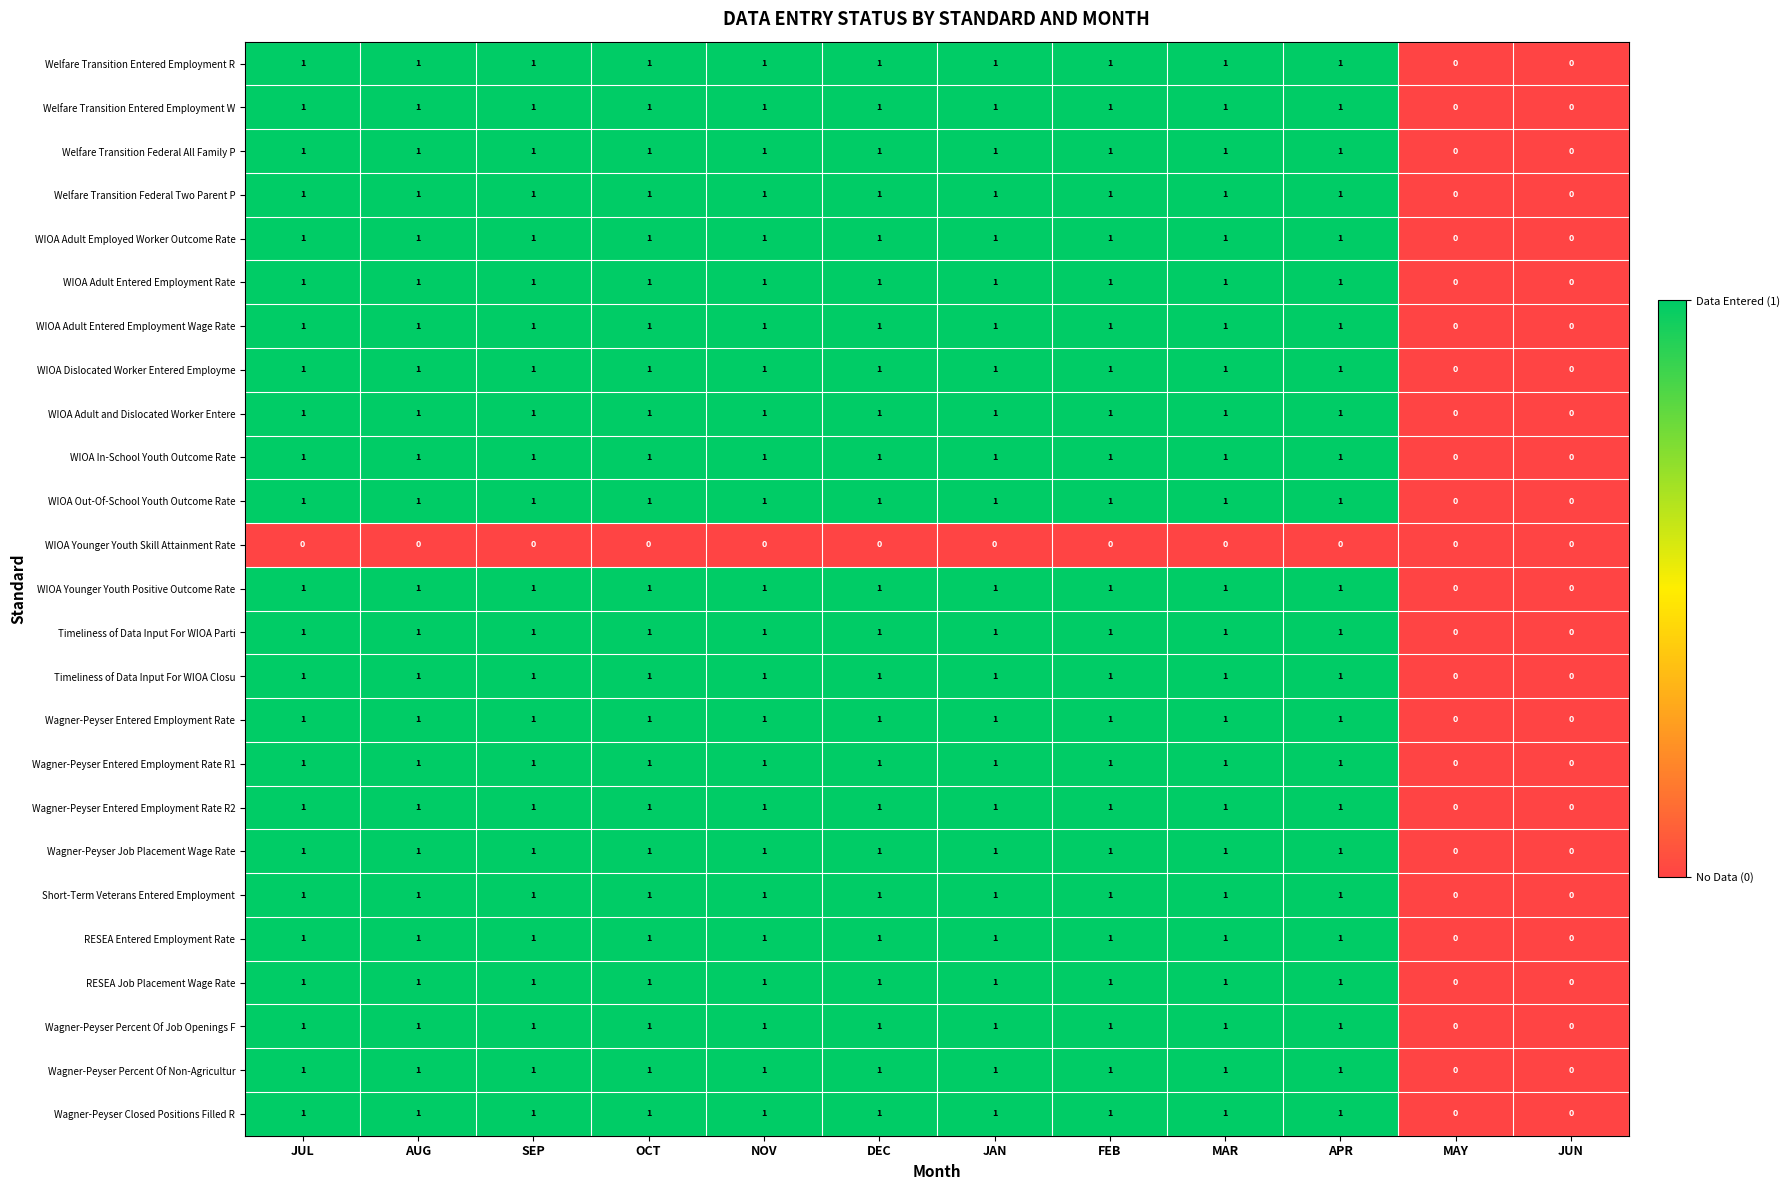

What is the total value across all series at NOV?

24